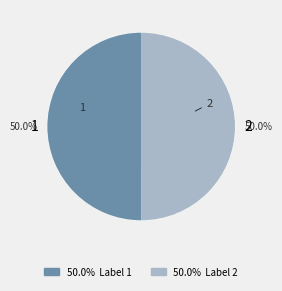

Is it true that 2 is 61% of the pie?

False